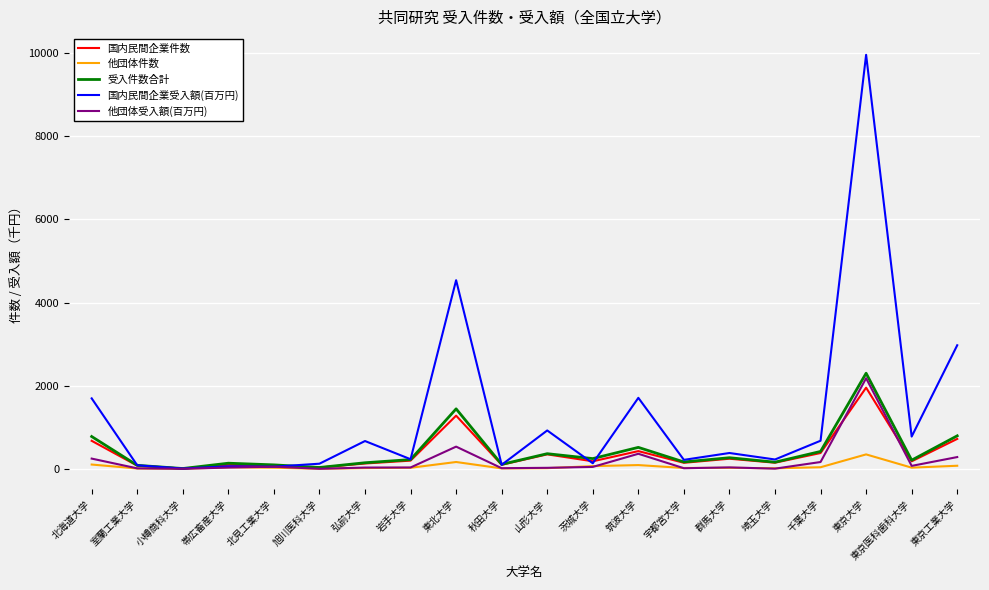

Which series has the largest range (max minus min)?

国内民間企業受入額(百万円)